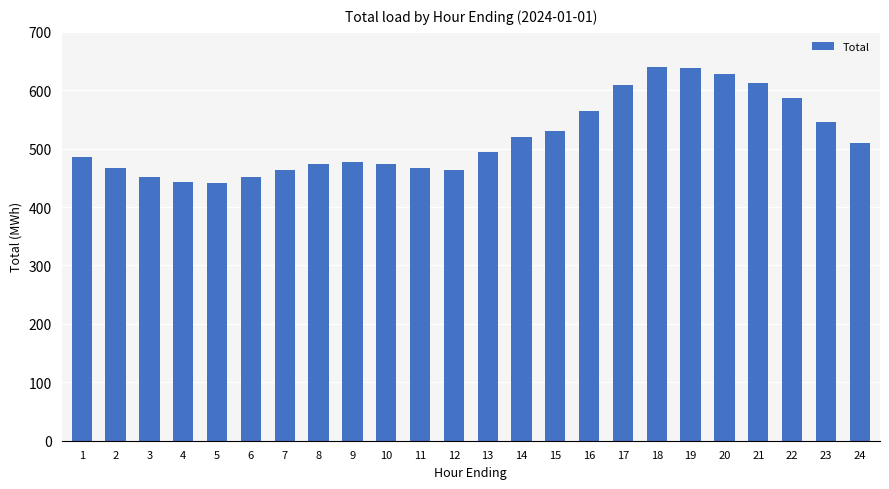

What is the sum of all values?

12438.3